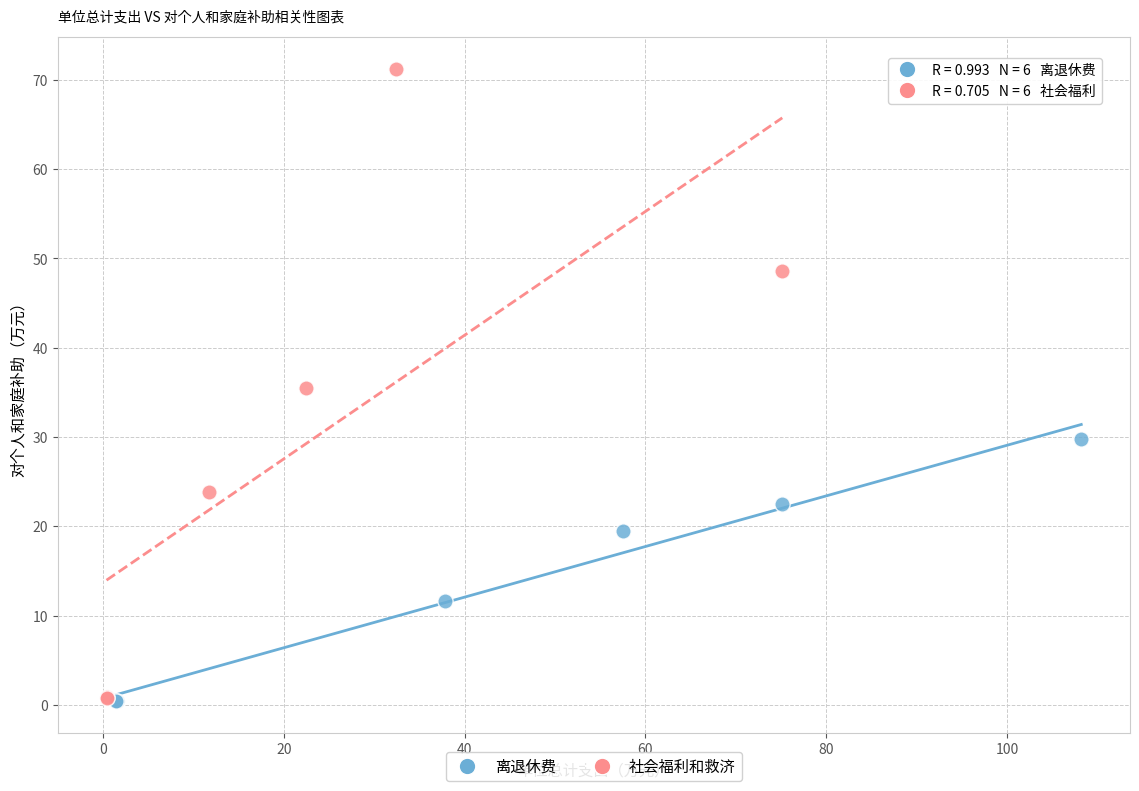

Which series has the largest Y range (max minus min)?

社会福利和救济